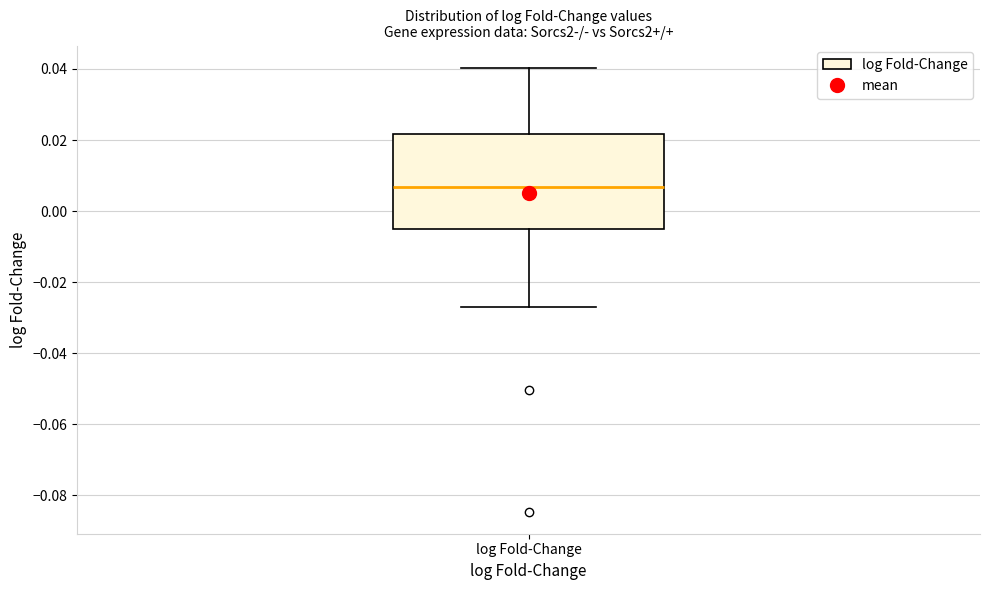

Transcribe this box plot: give where the median line is, the range the box spans, and where the two whiskers end, as read against the y-axis. The values are not printed on the chart, so give them approximately, as read against the axis.

median 0.006, box -0.004 to 0.022, whiskers -0.026 to 0.040